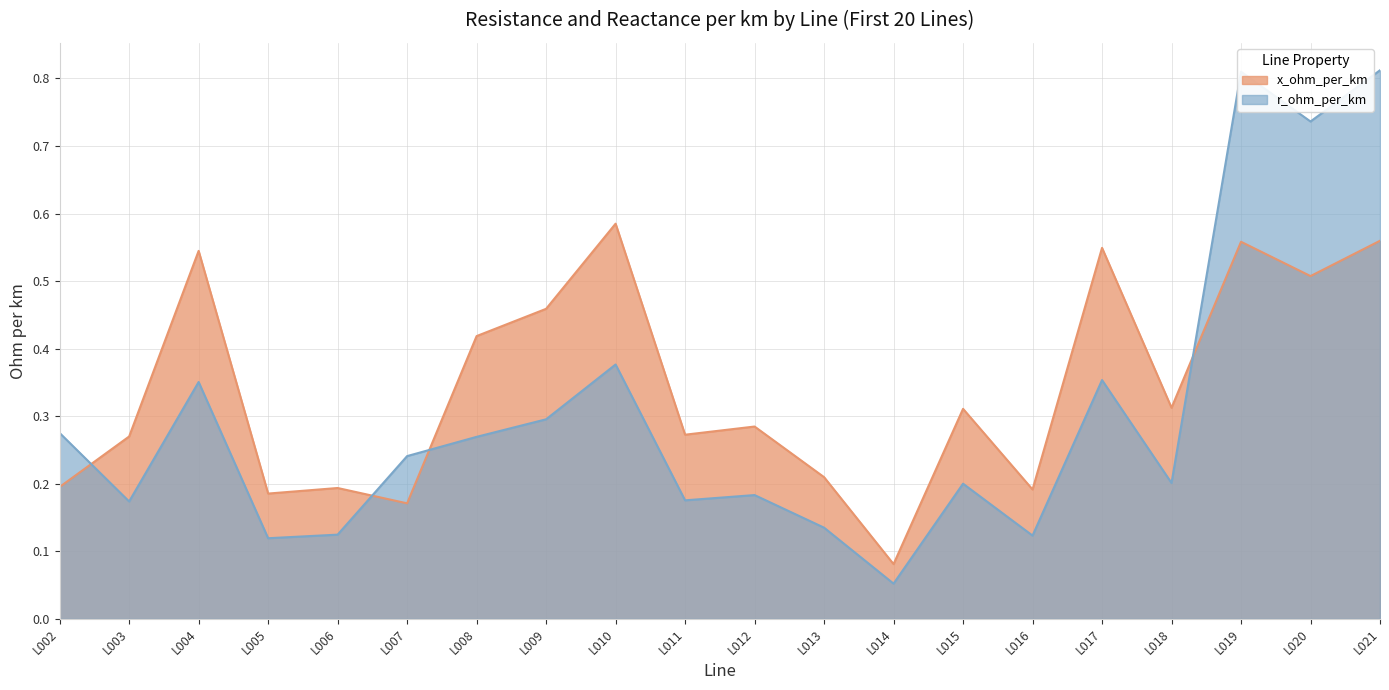

Where do r_ohm_per_km and x_ohm_per_km first cross each other?

L002 and L003